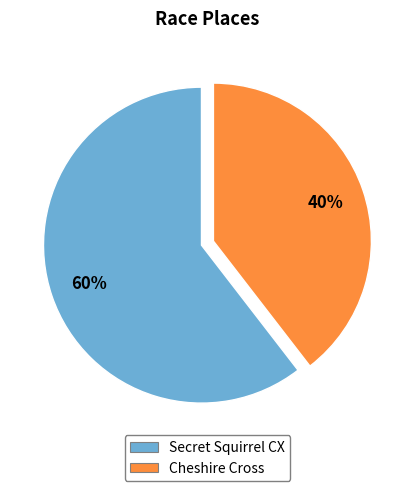

Approximately how many times larger is the value at Cheshire Cross compared to Secret Squirrel CX?

0.7